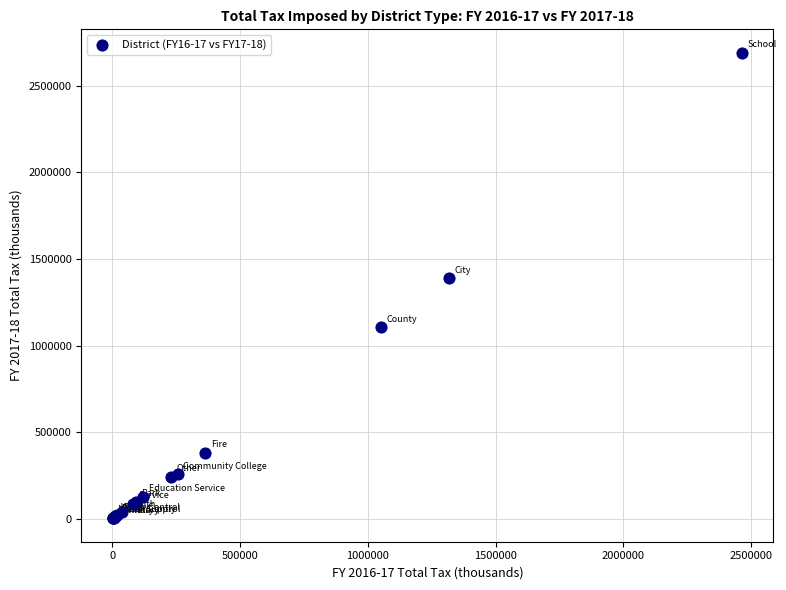

What Y value in the scatter plot is closest to 1346973?

1388367